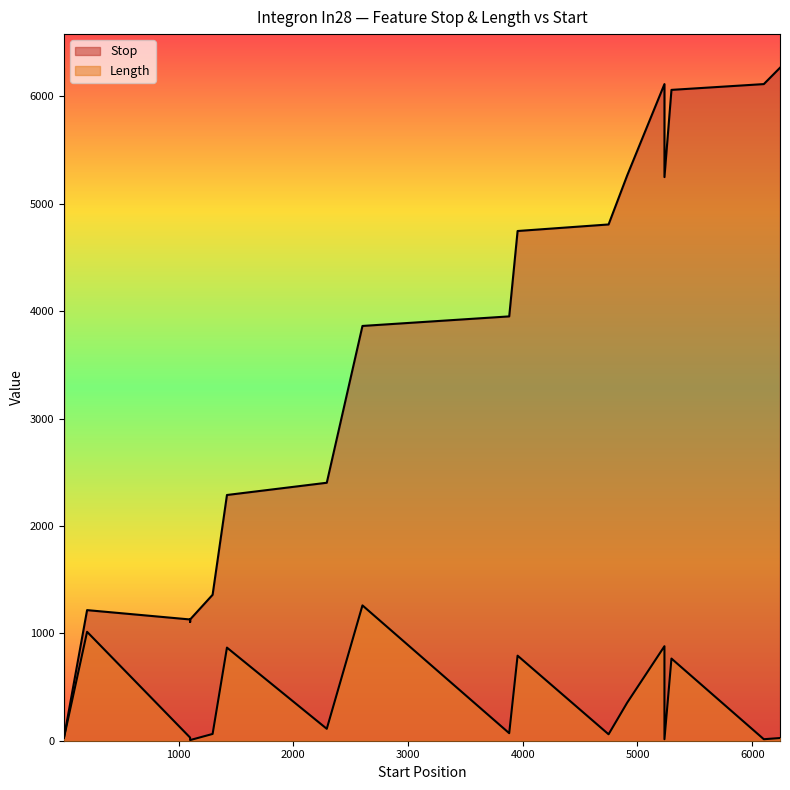

True or false: Stop and Length intersect in this chart.

False